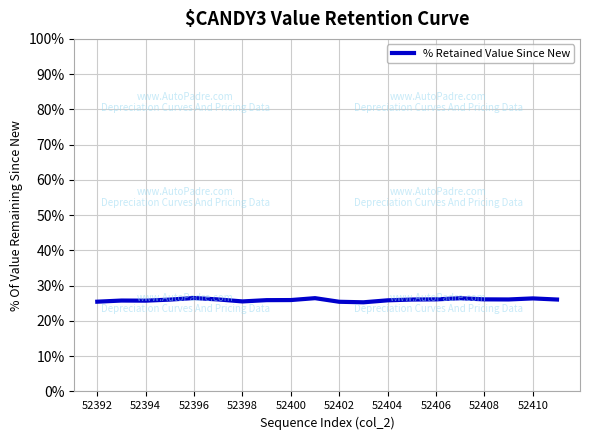

What is the minimum value shown in the chart?

25.3